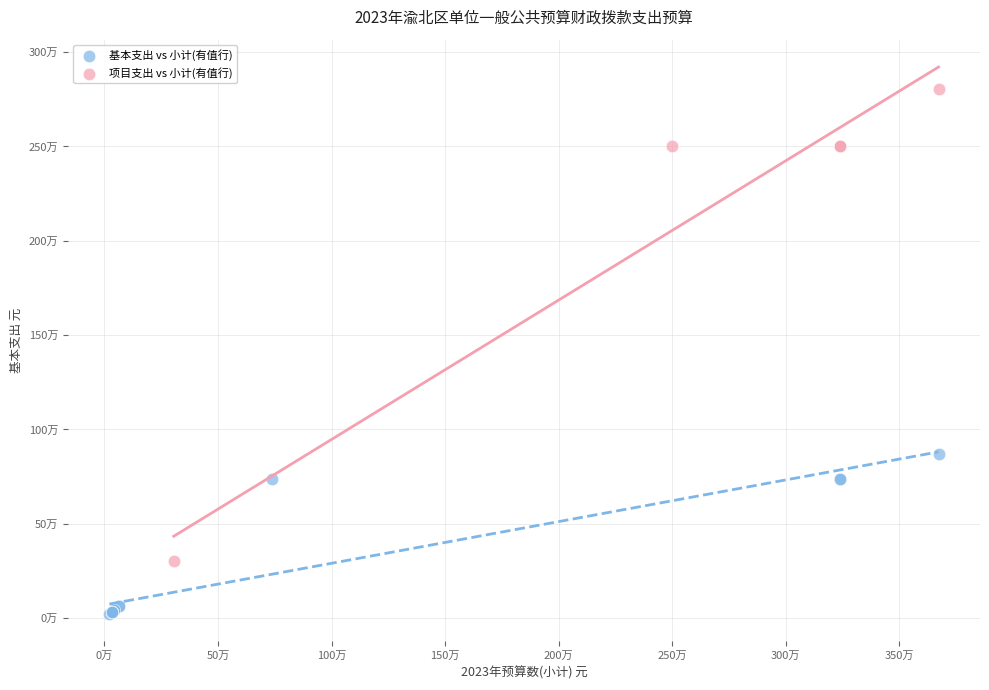

What are all the series names shown in the legend?

基本支出 vs 小计(有值行), 项目支出 vs 小计(有值行)